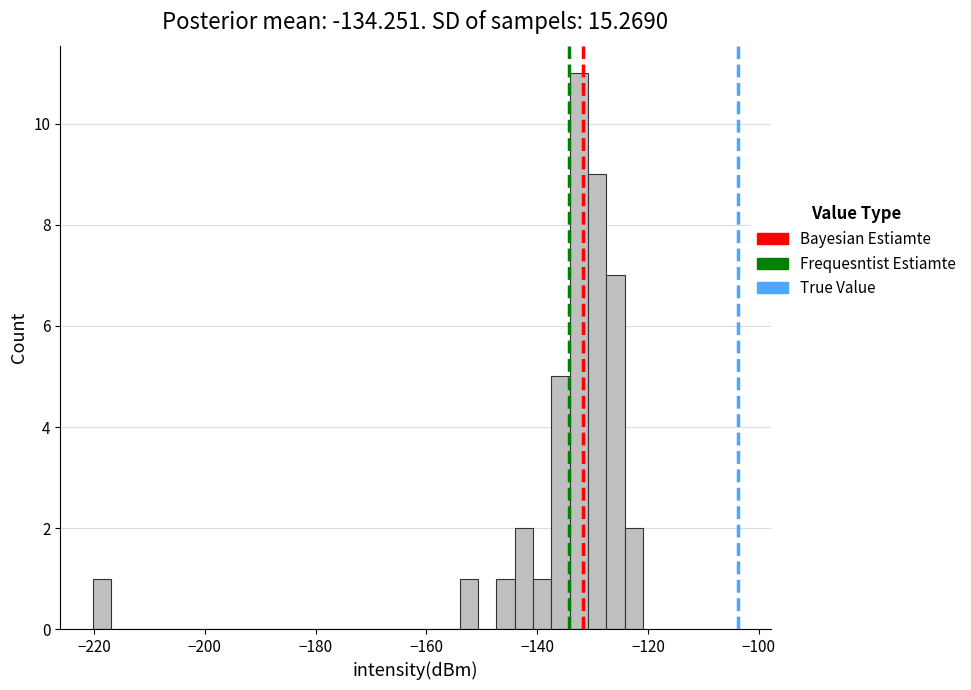

Read against the x-axis, roughly where is the centre of the tallest bar?

-132